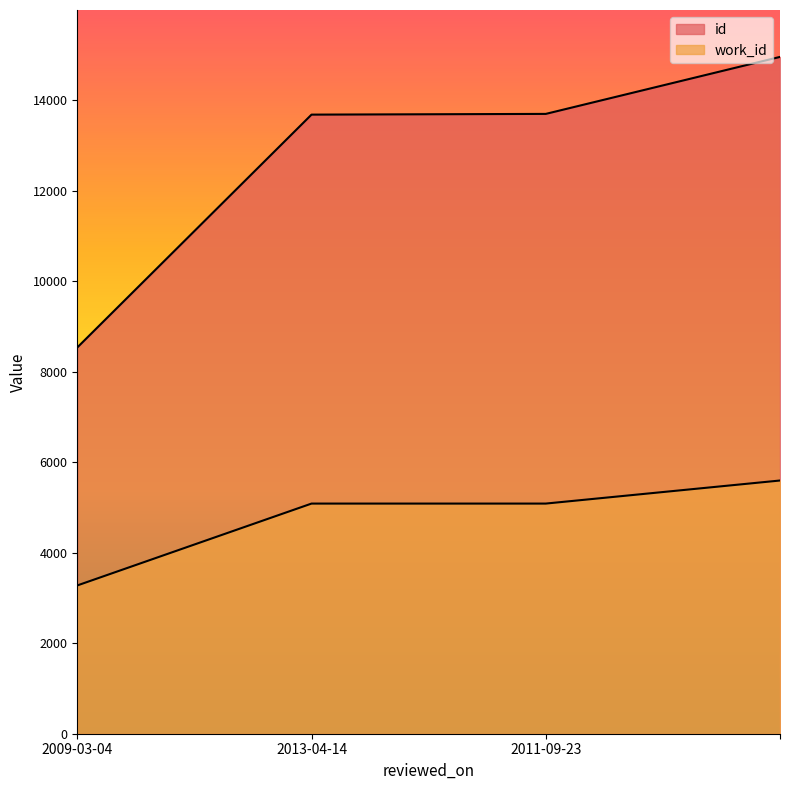

How many values in the id series are below 13703?

2